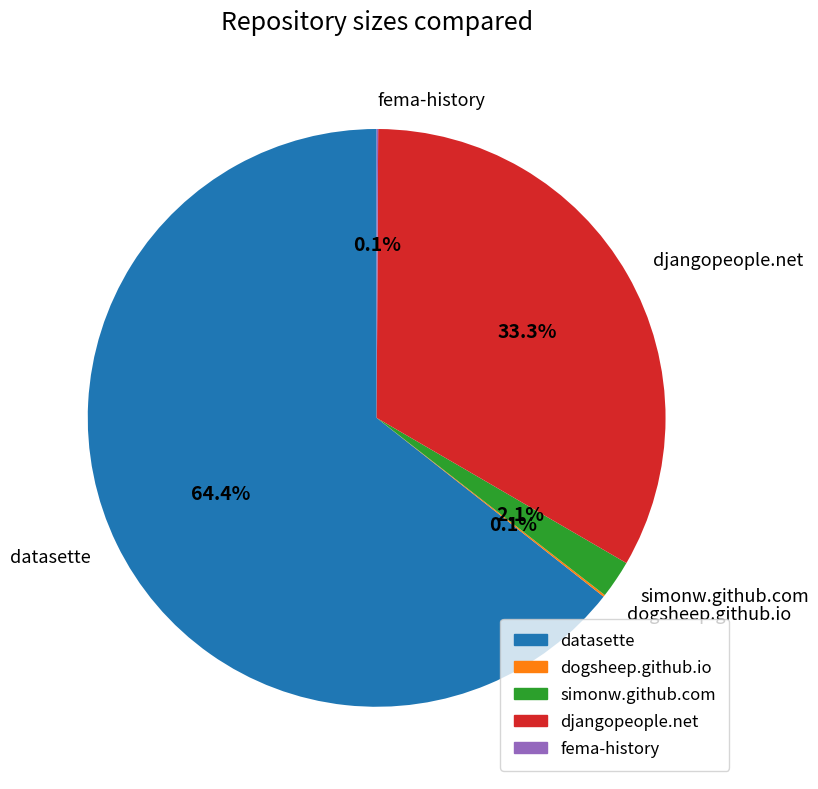

Is it true that datasette is 71% of the pie?

False